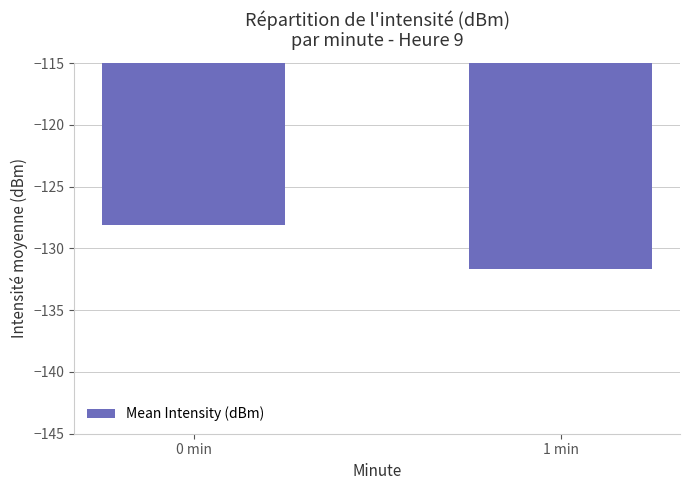

What is the greatest value displayed?

-128.1